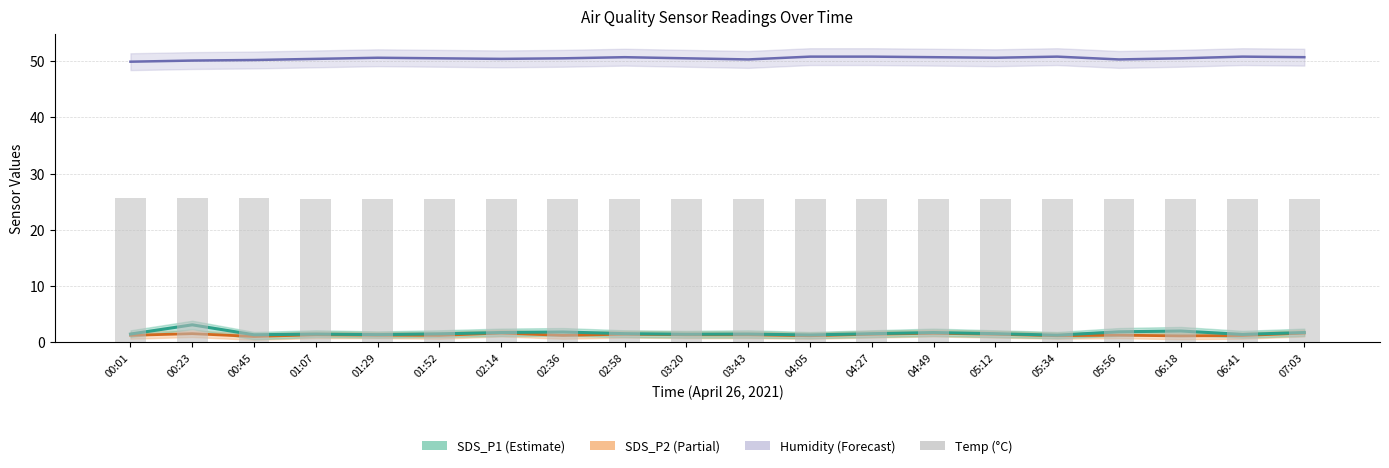

What is the difference between the highest and lowest values at 02:14?

23.8